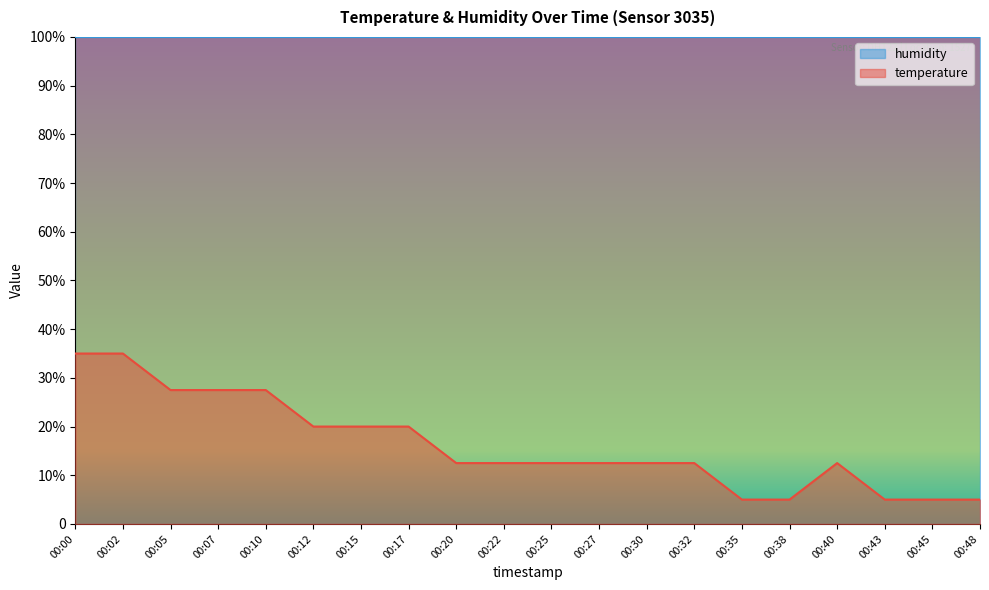

How many lines are shown in the chart?

1